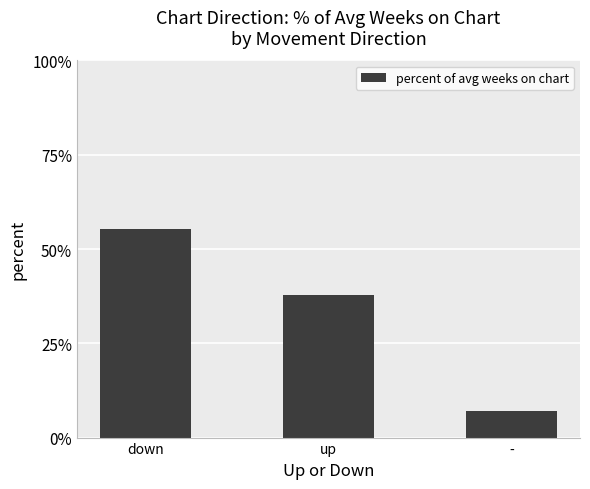

At which label is the value closest to 31?

up